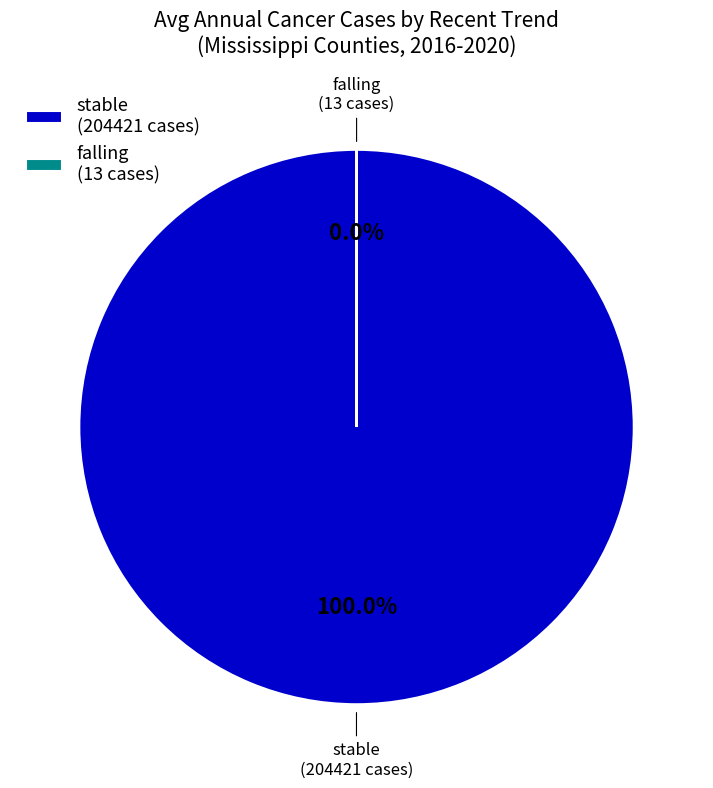

Is it true that Yazoo County is 13% of the pie?

False